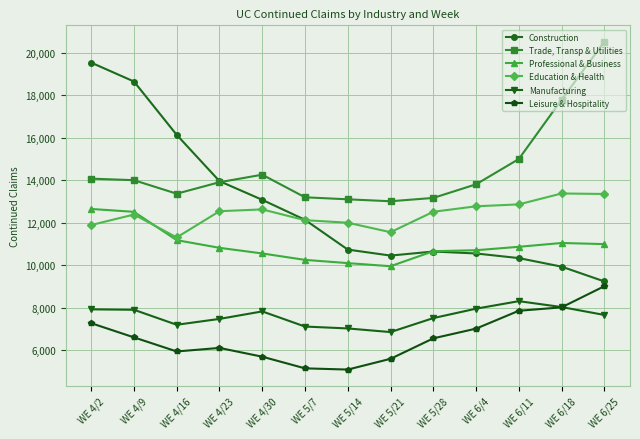

What is the total value across all series at WE 5/14?

58071